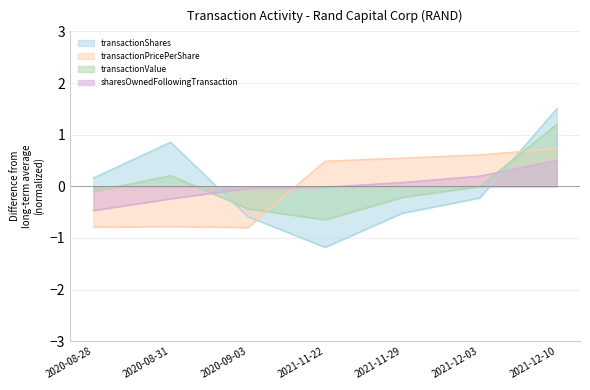

How many distinct data groups are displayed?

4